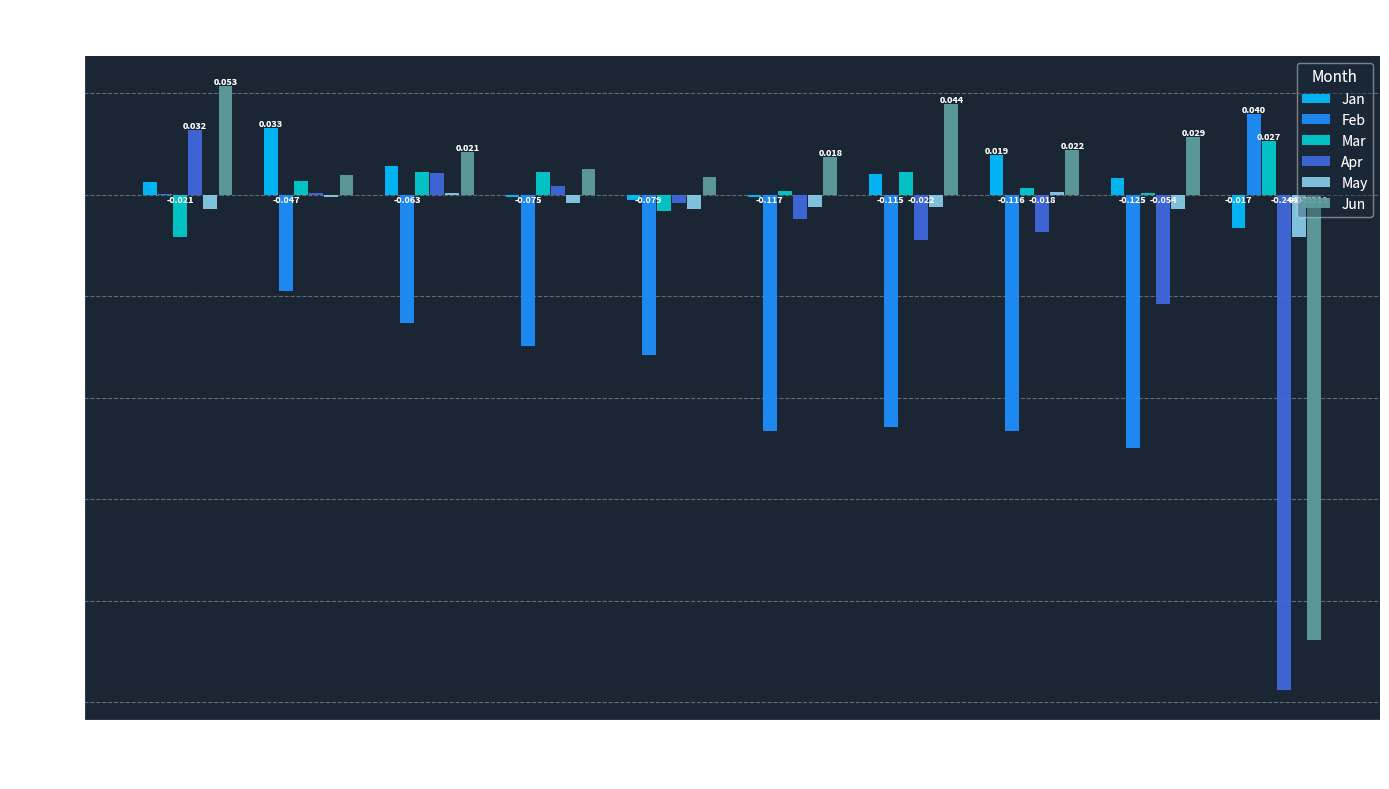

Between pct25 and pct85, which series saw the biggest shift?

Apr